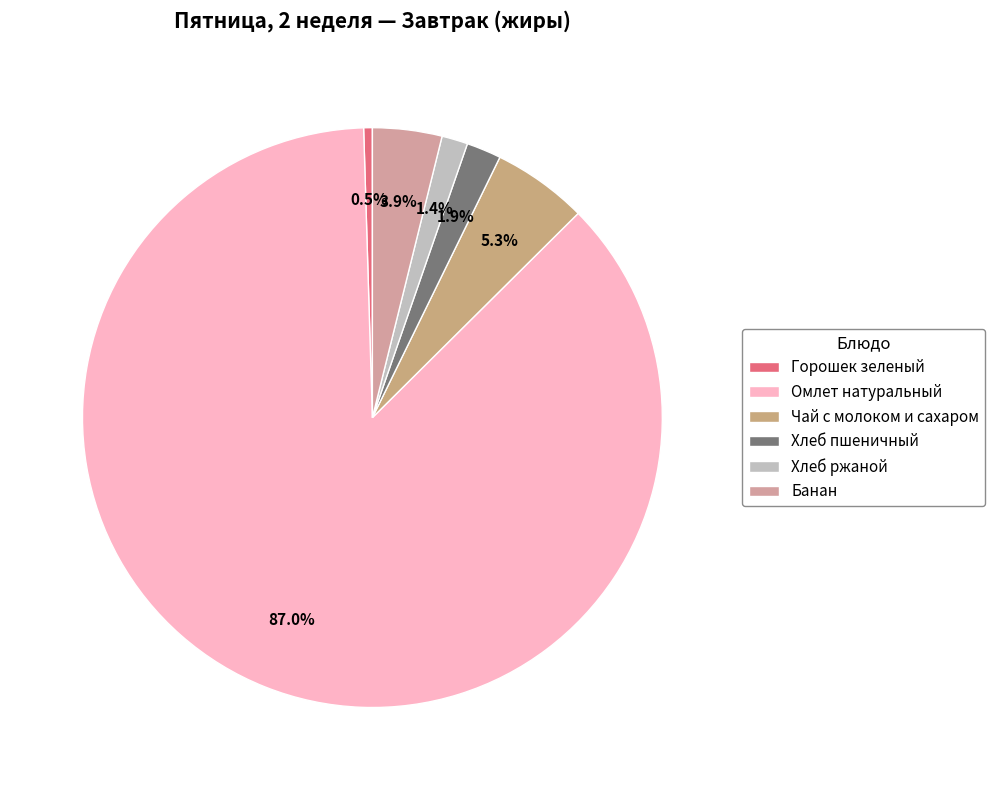

How many slices are in this pie chart?

6